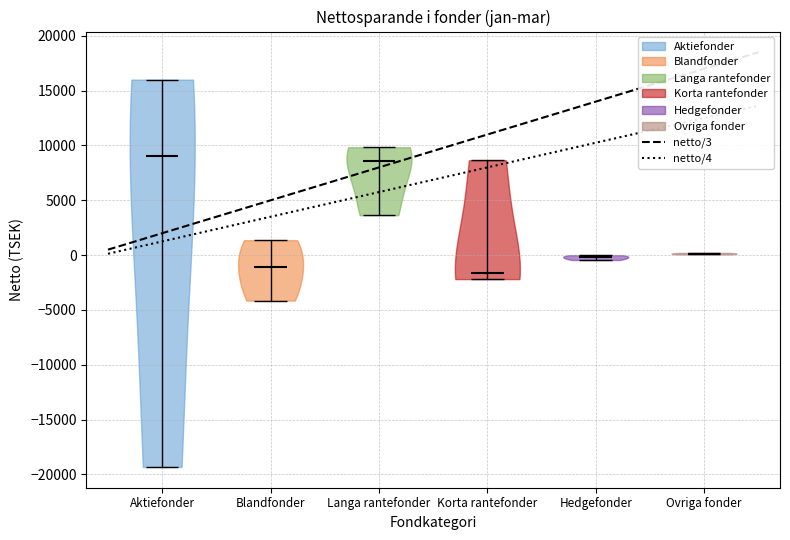

Reading left to right, read every violin against the y-axis: where its median line is, and the lowest and highest points it reaches. The values are not printed on the chart, so give them approximately, as read against the axis.

Aktiefonder: median line 9000, lowest point -19500, highest point 16000
Blandfonder: median line -1000, lowest point -4000, highest point 1500
Langa rantefonder: median line 8500, lowest point 3500, highest point 10000
Korta rantefonder: median line -1500, lowest point -2000, highest point 8500
Hedgefonder: median line 0, lowest point -500, highest point 0
Ovriga fonder: median line 0, lowest point 0, highest point 0